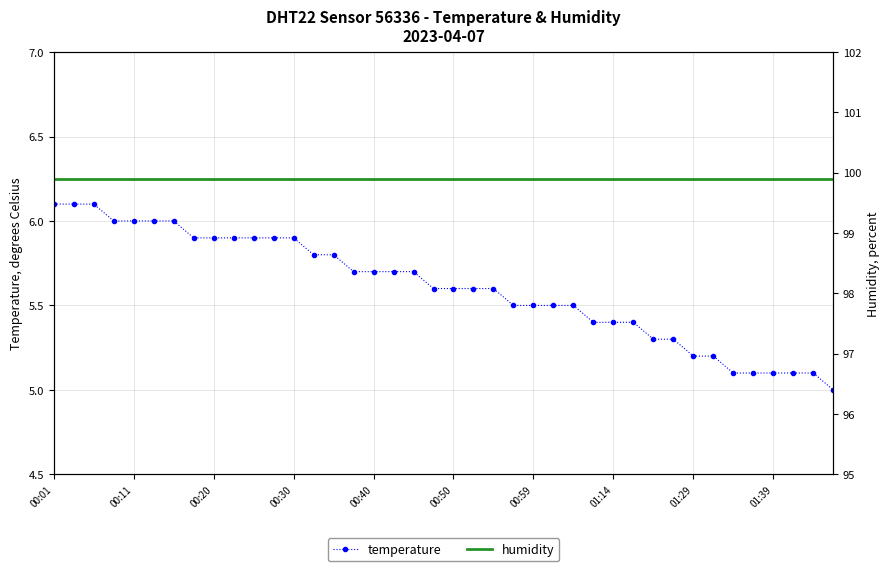

True or false: temperature has a value of 2.8 at 38.

False